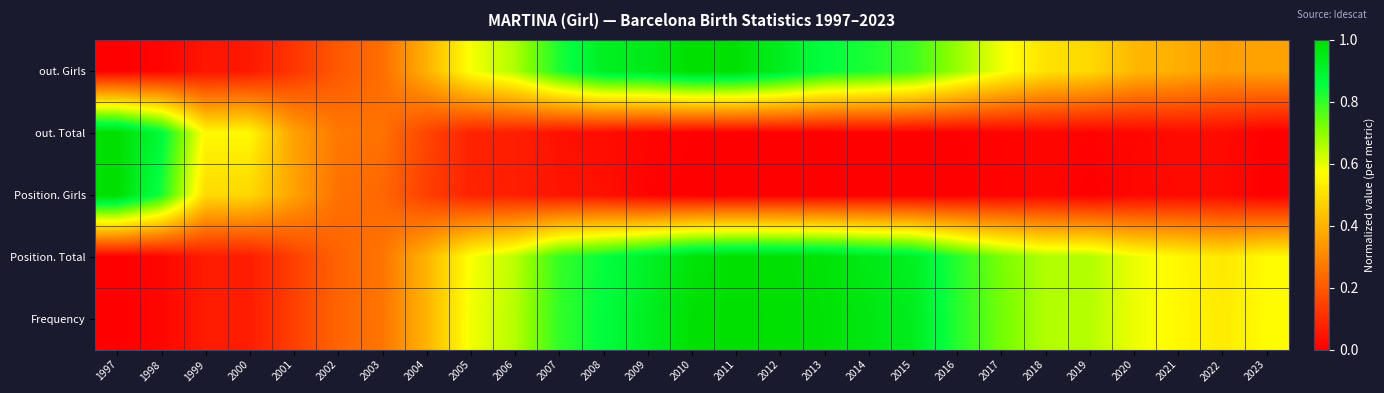

At how many categories does at least one series exceed 0?

27